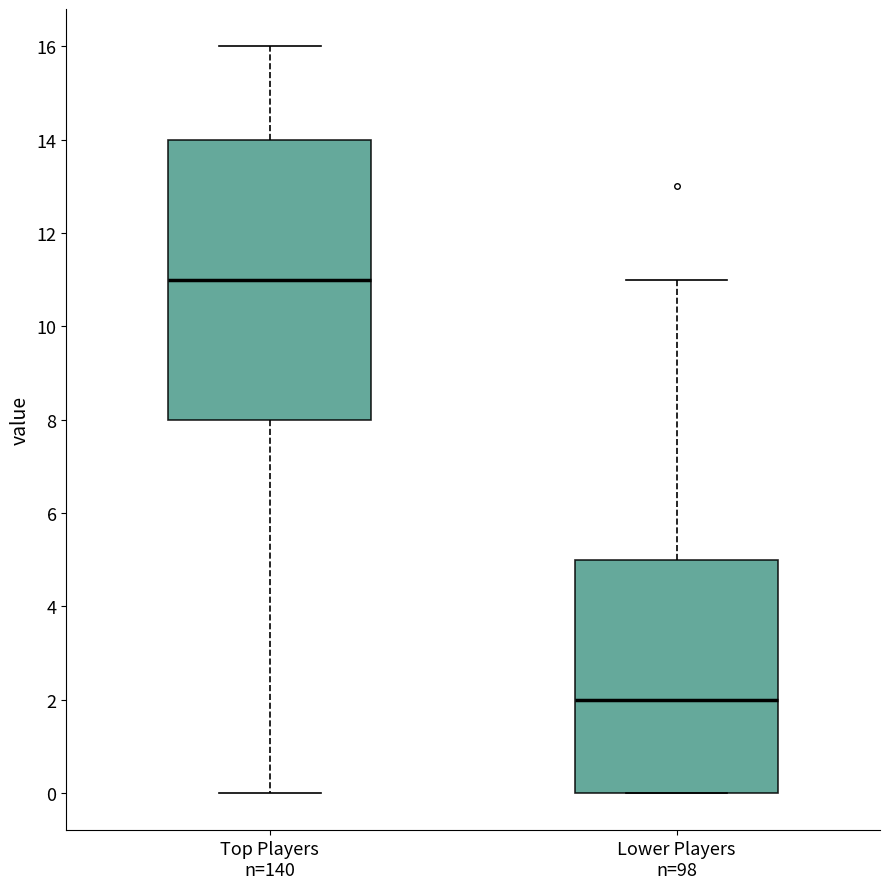

Reading left to right, transcribe this box plot: for each box, give where its median line is, the range the box spans, and where its two whiskers end, as read against the y-axis. The values are not printed on the chart, so give them approximately, as read against the axis.

Top Players n=140: median 11, box 8 to 14, whiskers 0 to 16
Lower Players n=98: median 2, box 0 to 5, whiskers 0 to 11